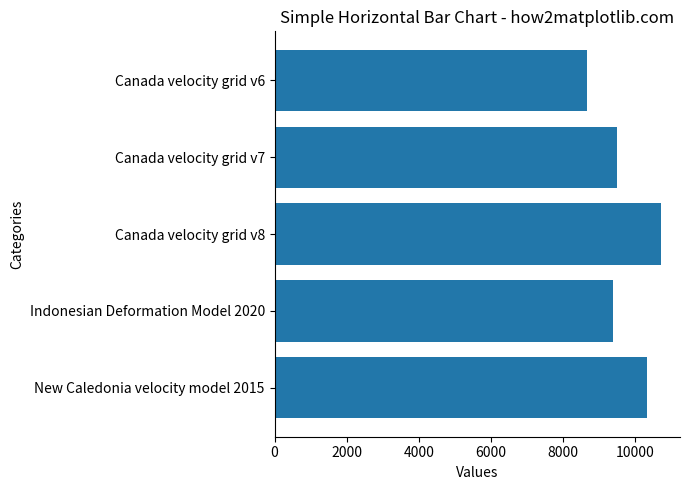

At which category does the chart reach its peak across all series?

Canada velocity grid v8